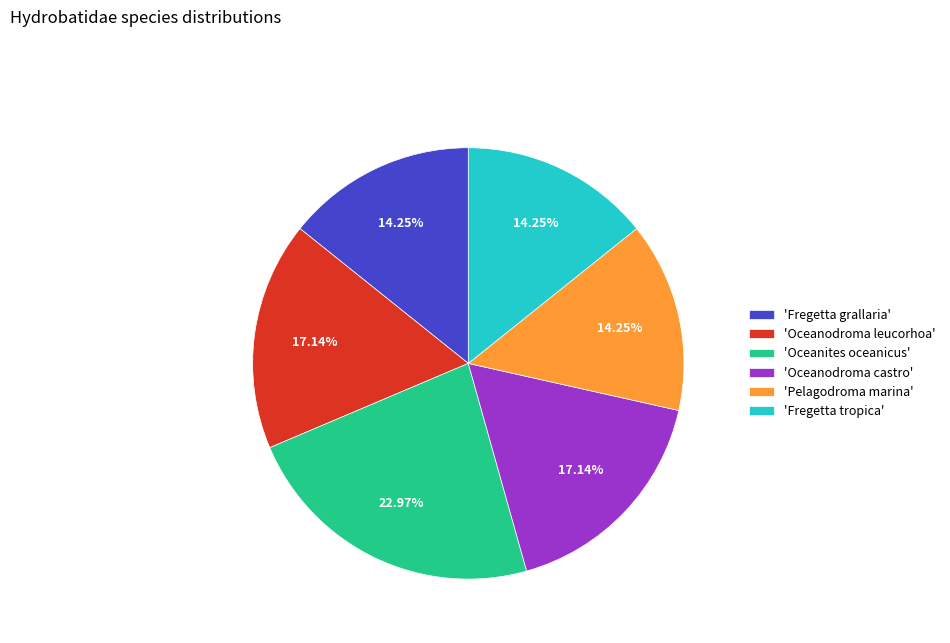

Is 'Oceanites oceanicus' the majority of the pie?

No